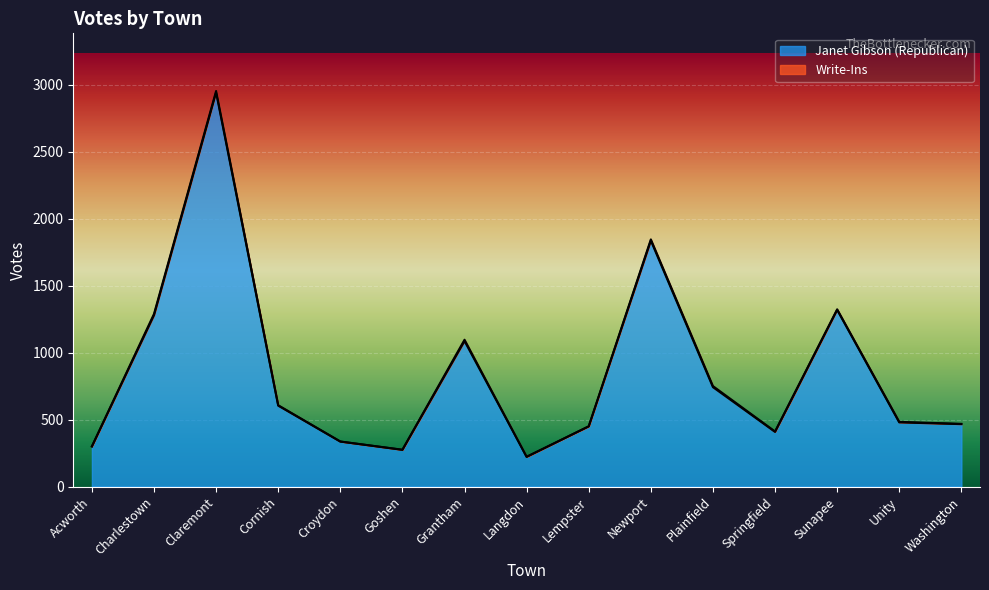

True or false: the data shows 2942 at Claremont.

True